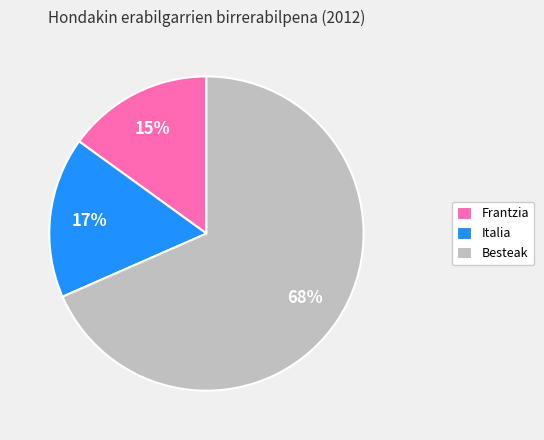

Does any single category account for the majority?

Yes